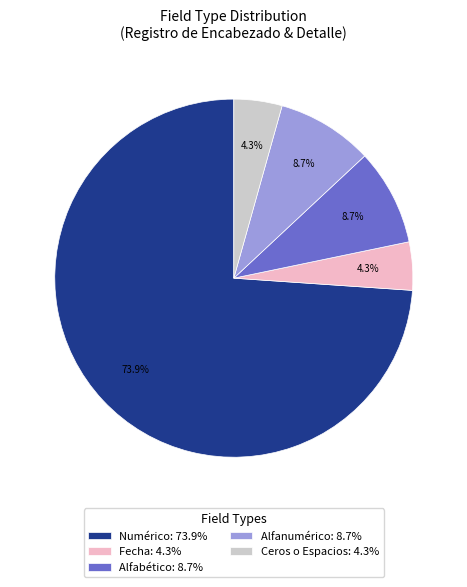

Does Numérico: 73.9% account for over 50% of the chart?

Yes